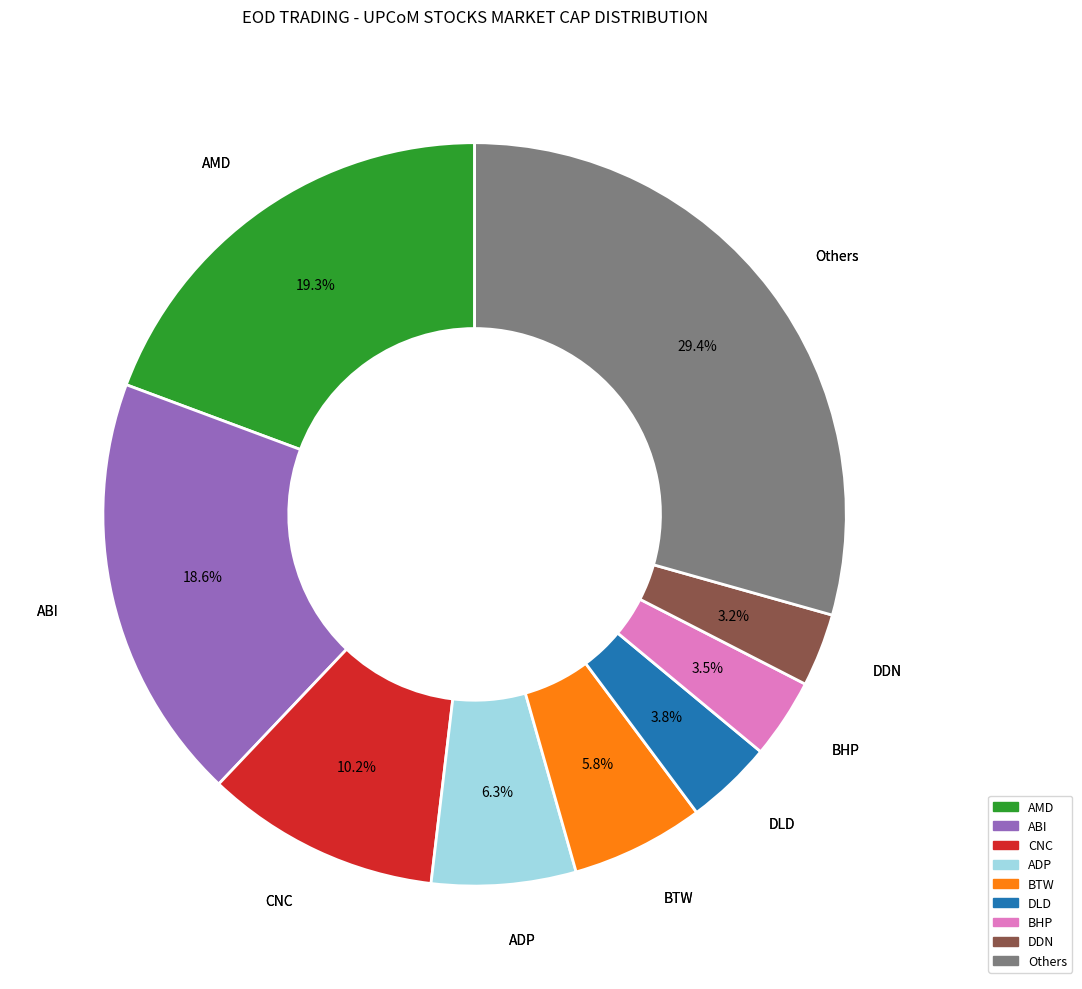

Does any single category account for the majority?

No